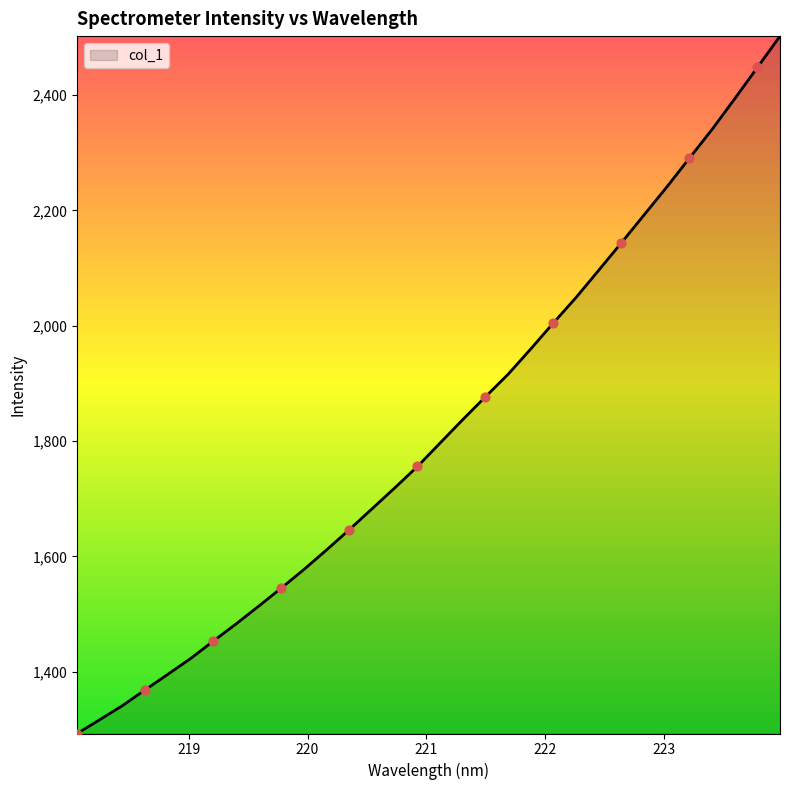

What is the difference between the maximum and minimum values?

1209.7